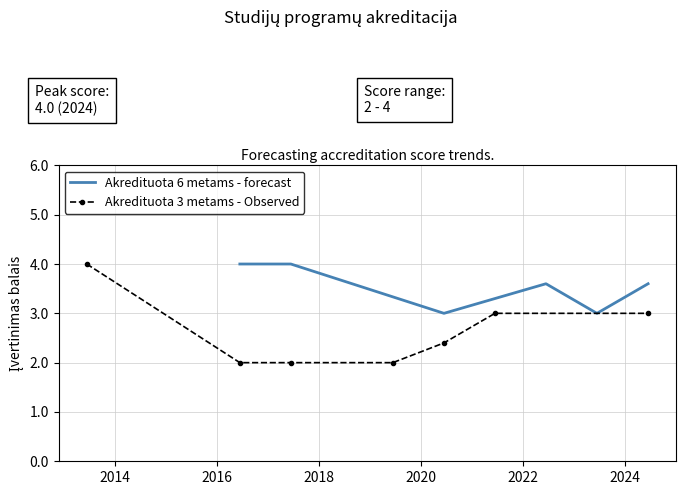

What is the minimum value for Akredituota 6 metams - forecast?

3.0